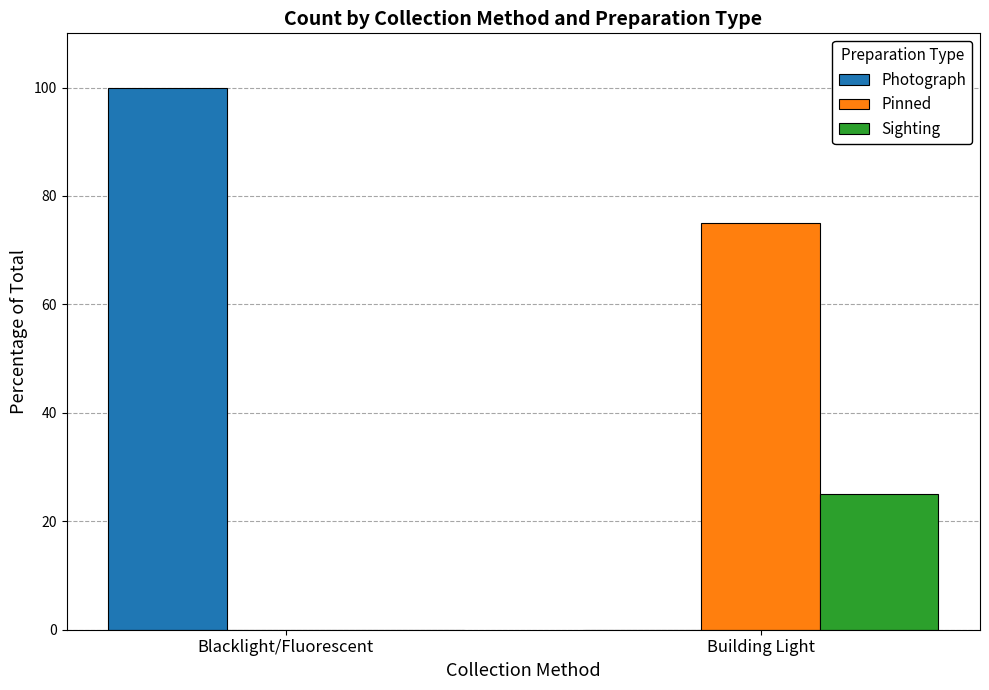

Between Blacklight/Fluorescent and Building Light, which series saw the biggest shift?

Photograph